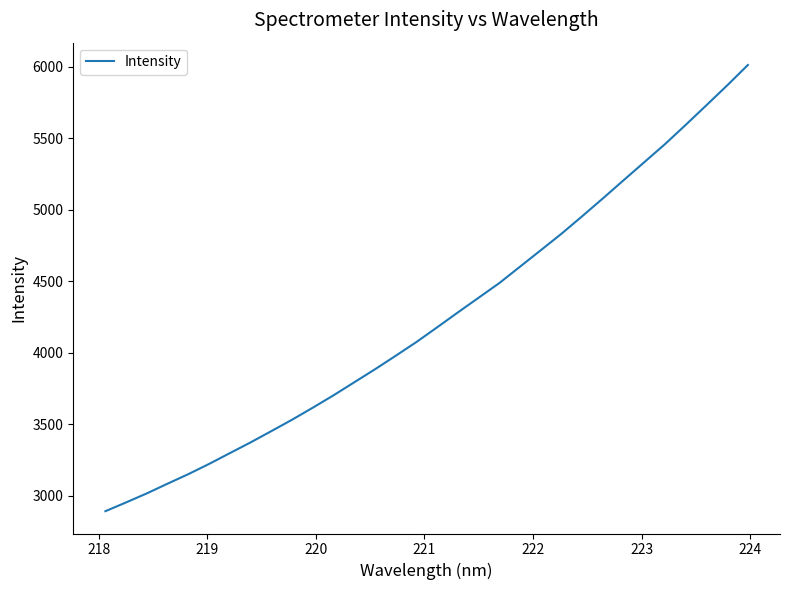

What is the greatest value displayed?

6011.9